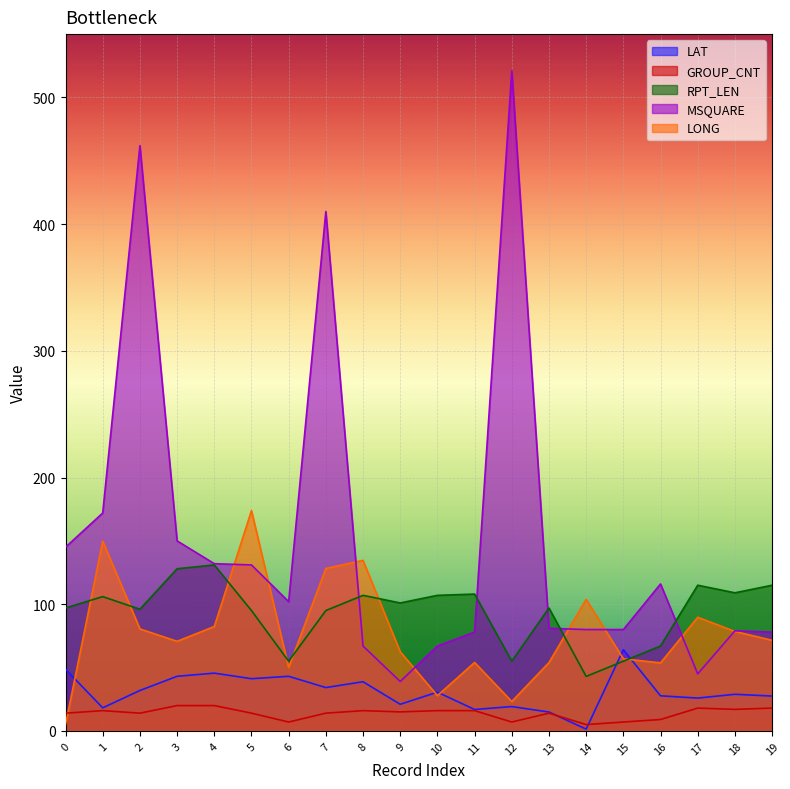

Where is LONG nearest to the value 89?

17